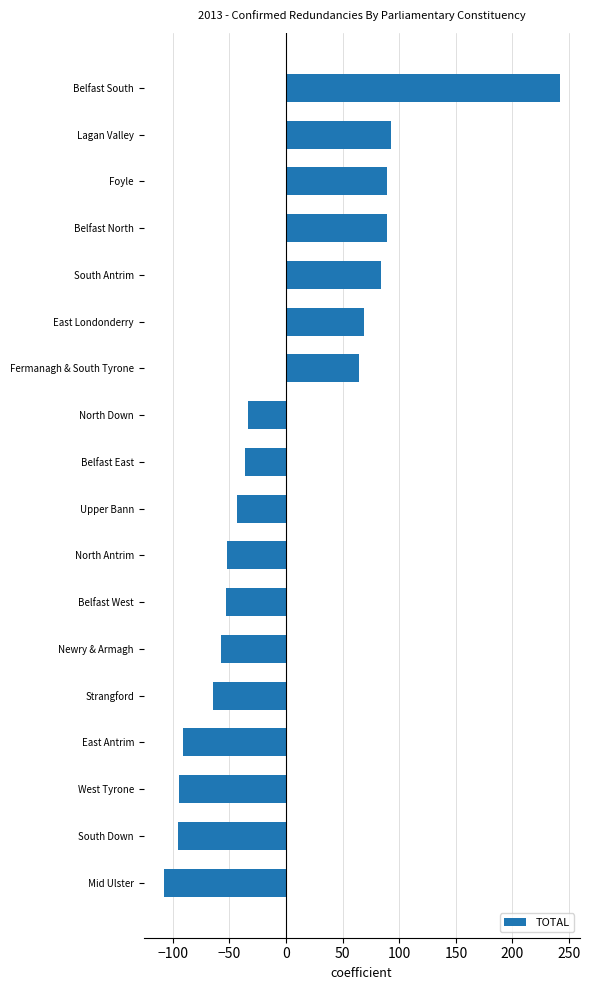

What is the value of the 7th bar from the top?

64.7